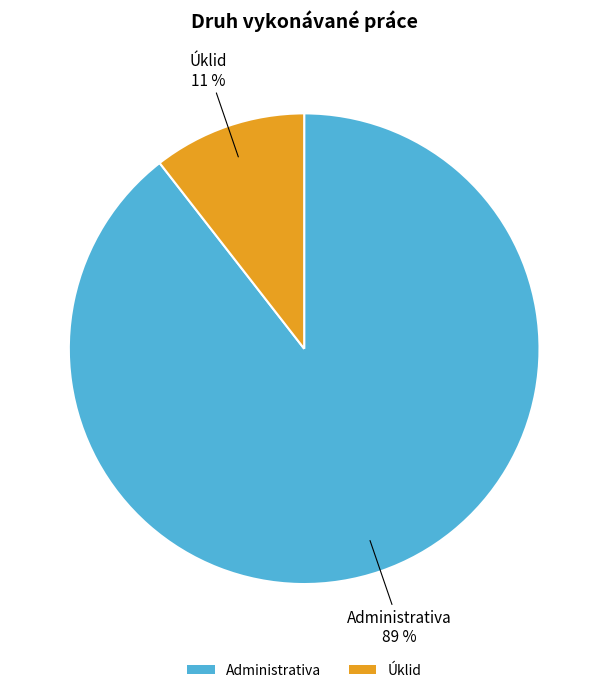

Count the number of slices in the pie.

2